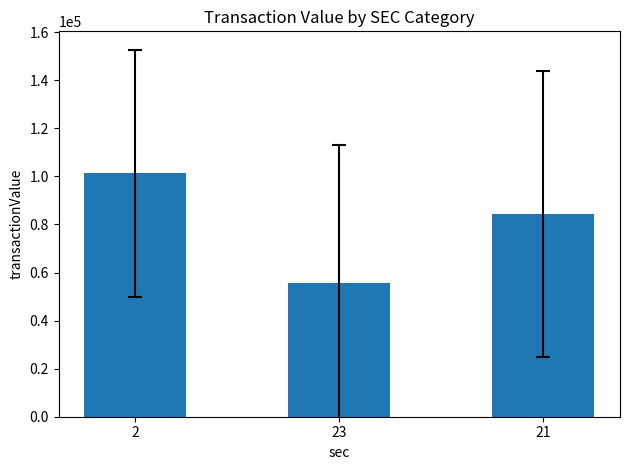

Between 21 and 23, which is larger?

21